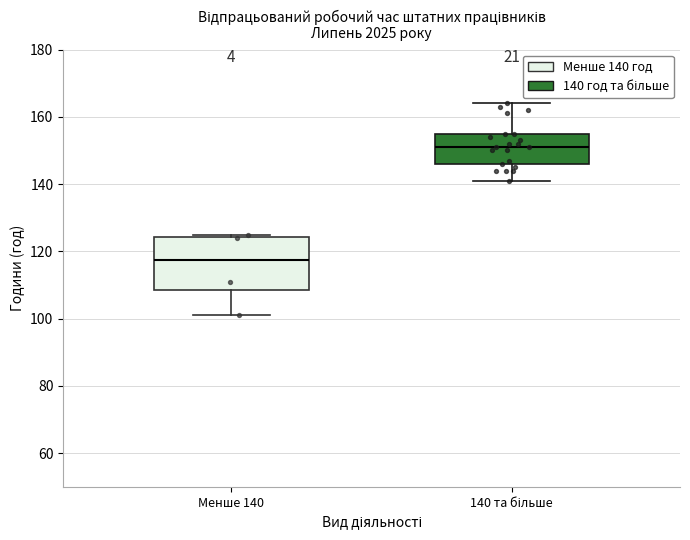

Reading left to right, transcribe this box plot: for each box, give where its median line is, the range the box spans, and where its two whiskers end, as read against the y-axis. The values are not printed on the chart, so give them approximately, as read against the axis.

Менше 140: median 118, box 108 to 124, whiskers 102 to 126
140 та більше: median 152, box 146 to 156, whiskers 142 to 164